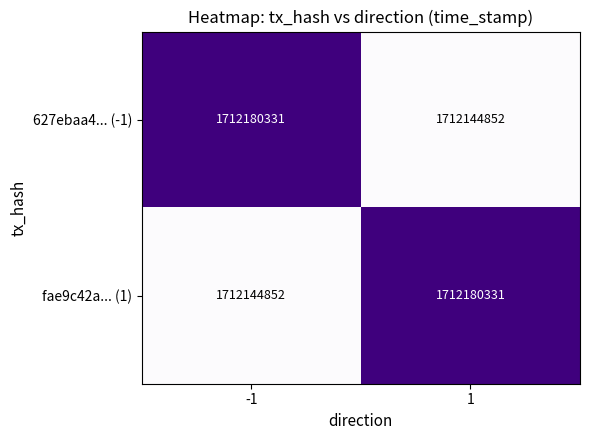

What is the lowest value of the fae9c42a... (1) series?

1712144852